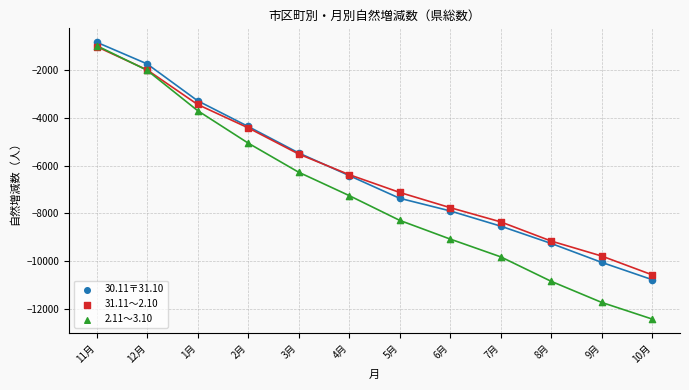

Which series contains the highest Y value?

30.11〒31.10